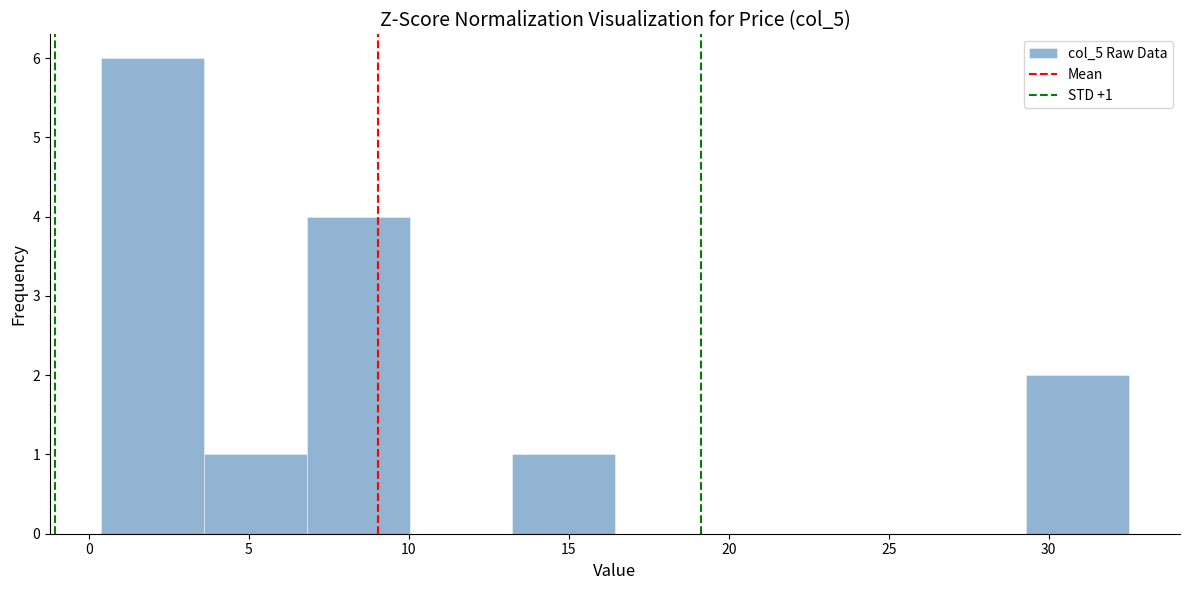

Over which range of the x-axis is the bar tallest?

0.5 to 3.5